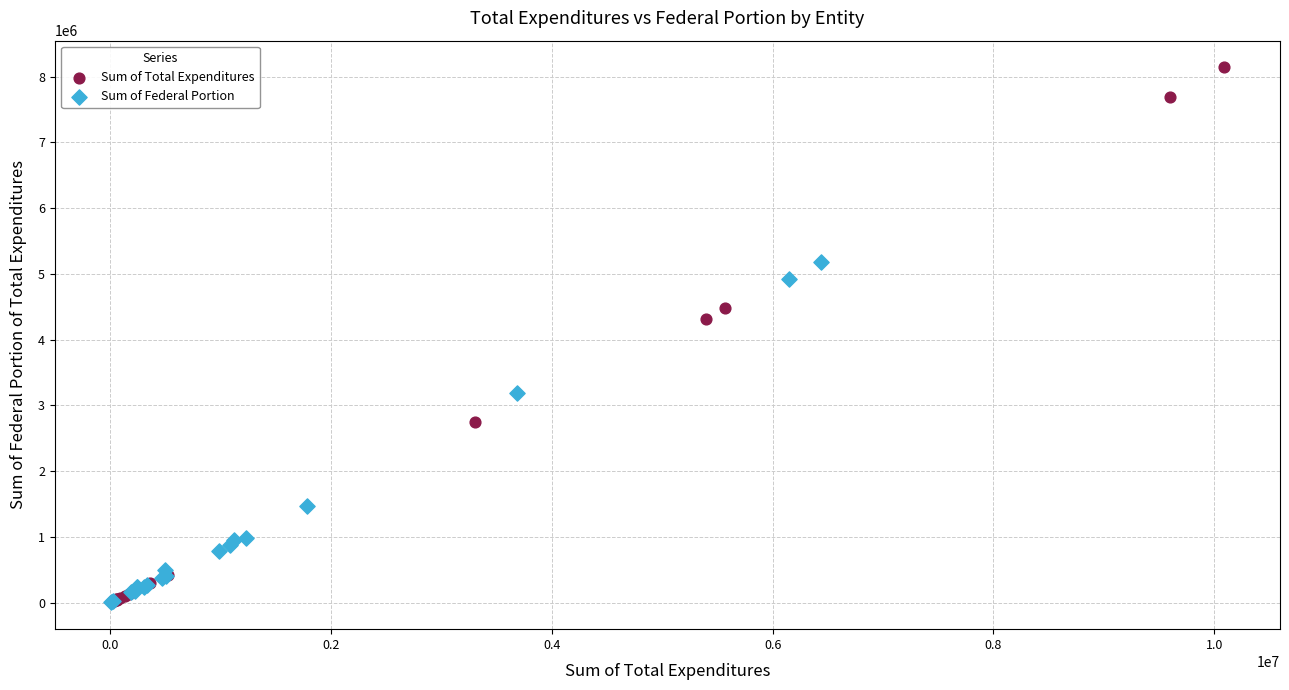

Which series has the widest spread of Y values?

Sum of Total Expenditures